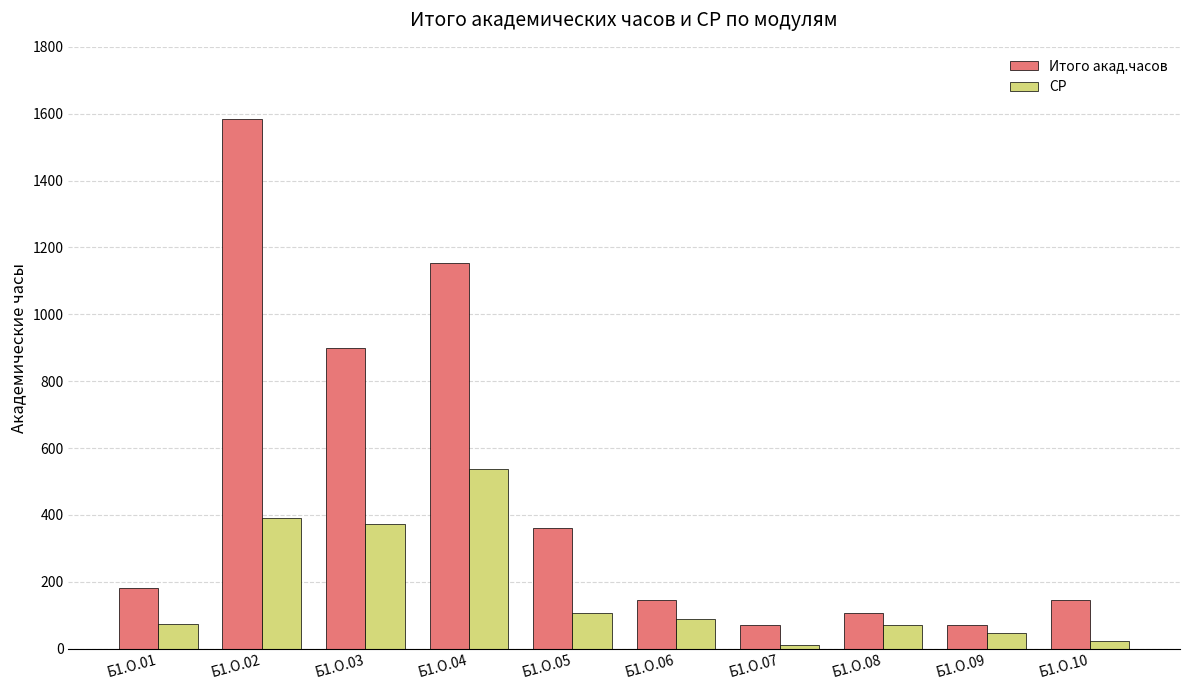

How many distinct data groups are displayed?

2